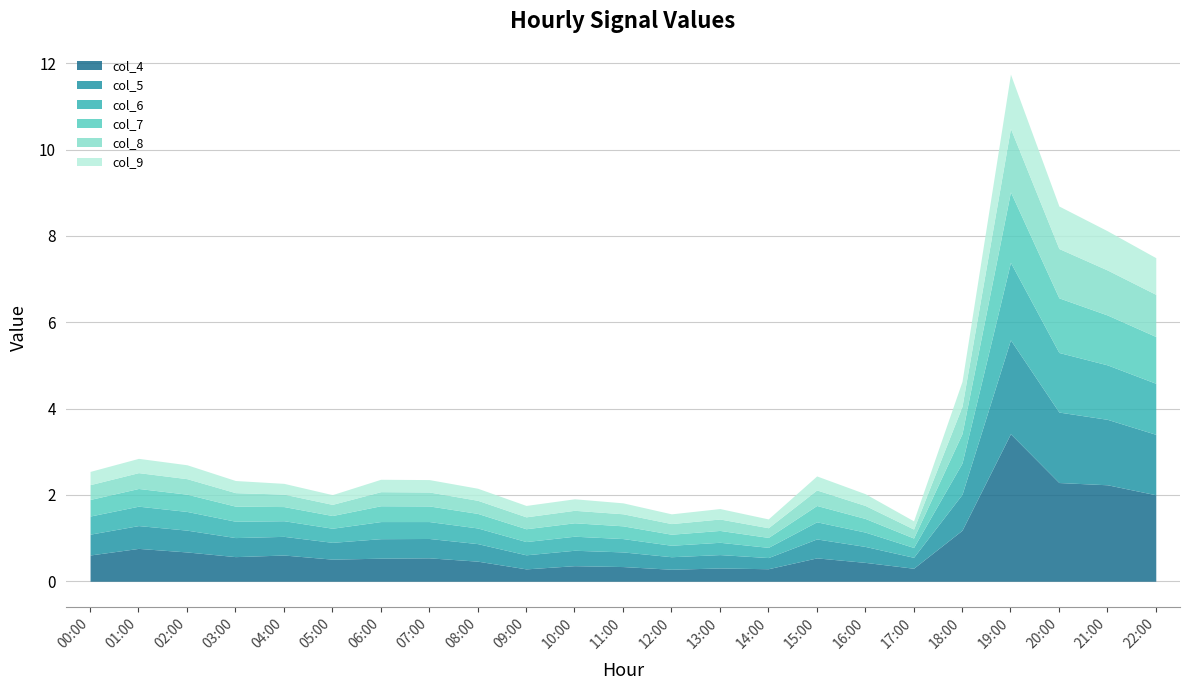

Is the value of col_7 at 16:00 greater than the value of col_5 at 22:00?

No